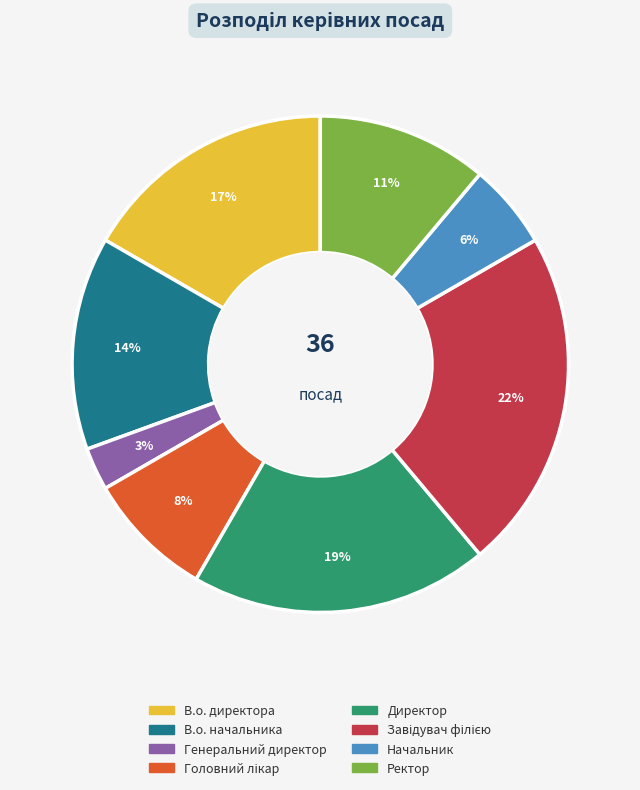

Count the number of slices in the pie.

8